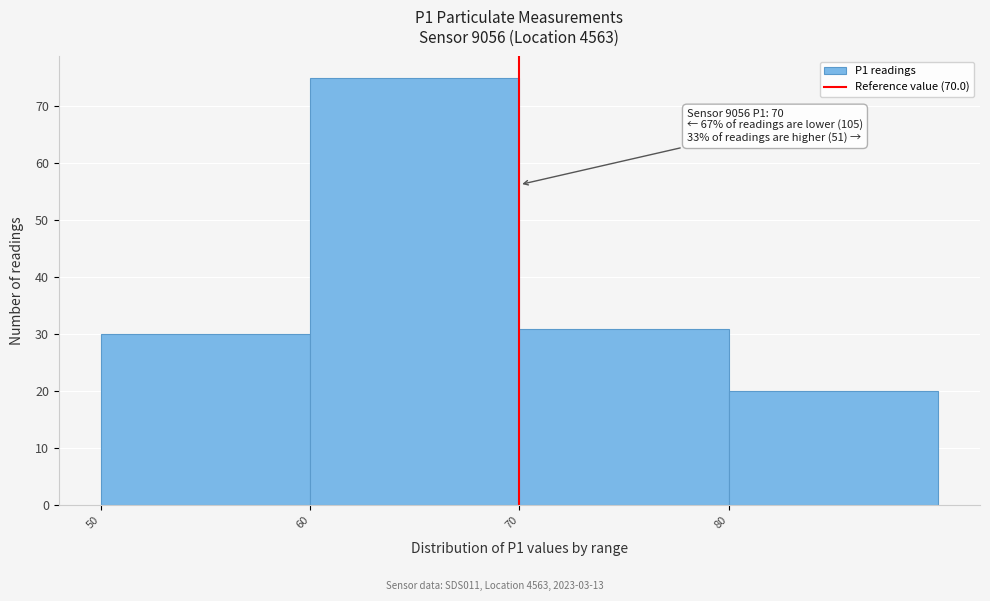

Over which range of the x-axis is the bar tallest?

60 to 70